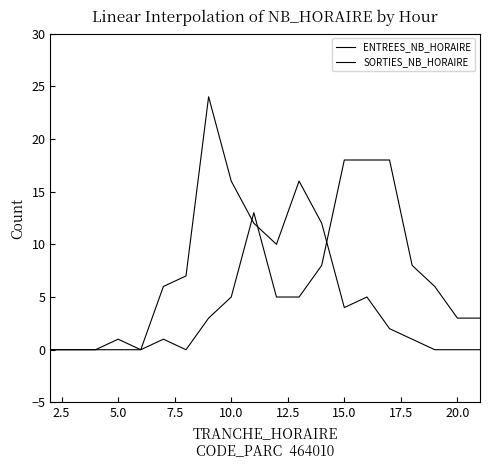

How many lines are shown in the chart?

2